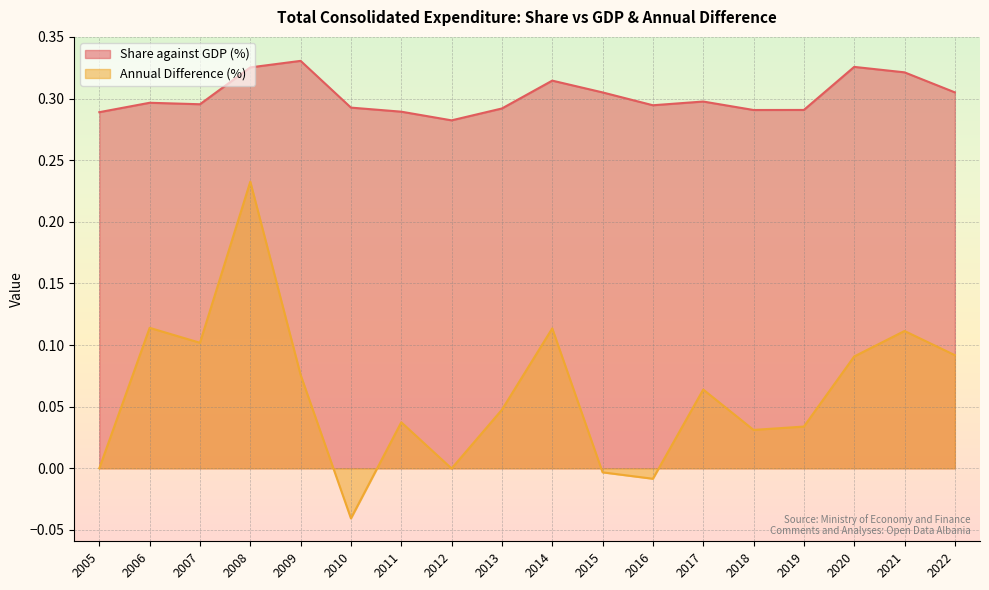

Rank the series by their maximum value, from lowest to highest.

Annual Difference (%), Share against GDP (%)